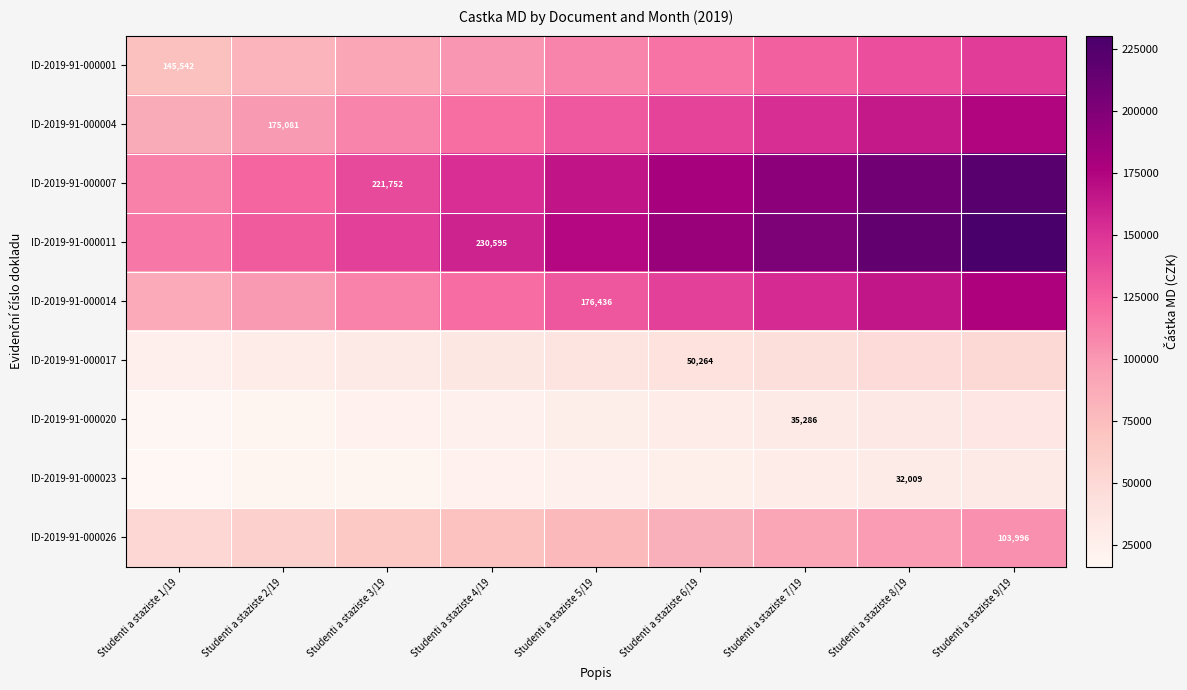

What is the minimum value shown in the chart?

16004.3